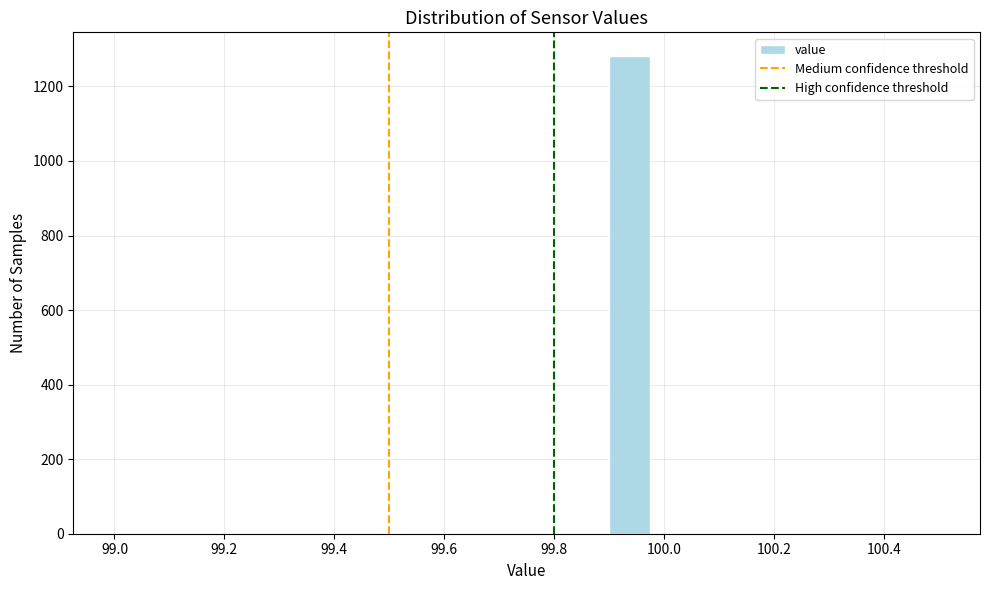

Around what value on the x-axis is the tallest bar? Give the approximate position of its centre, as read against the axis.

99.94